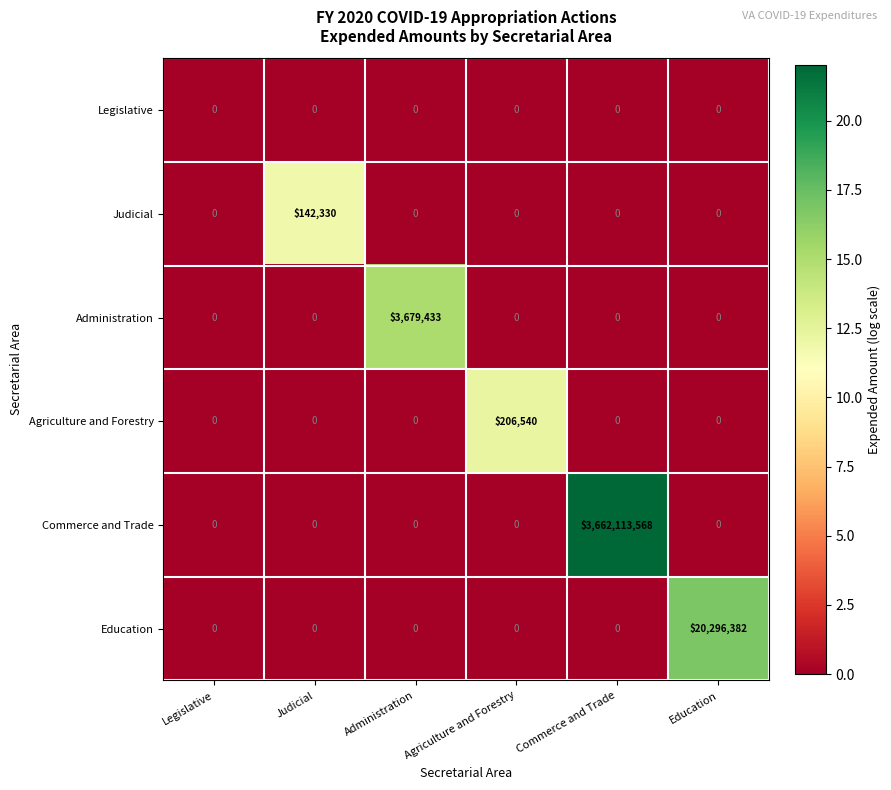

What is the difference between the maximum and minimum values in the Education series?

20296382